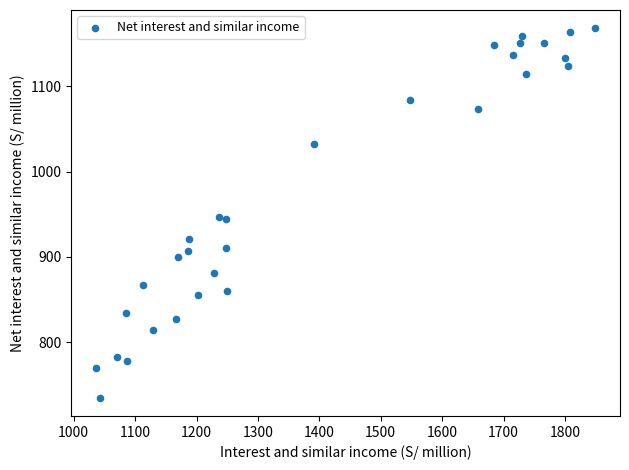

What is the range of Y values (max minus min)?

432.5